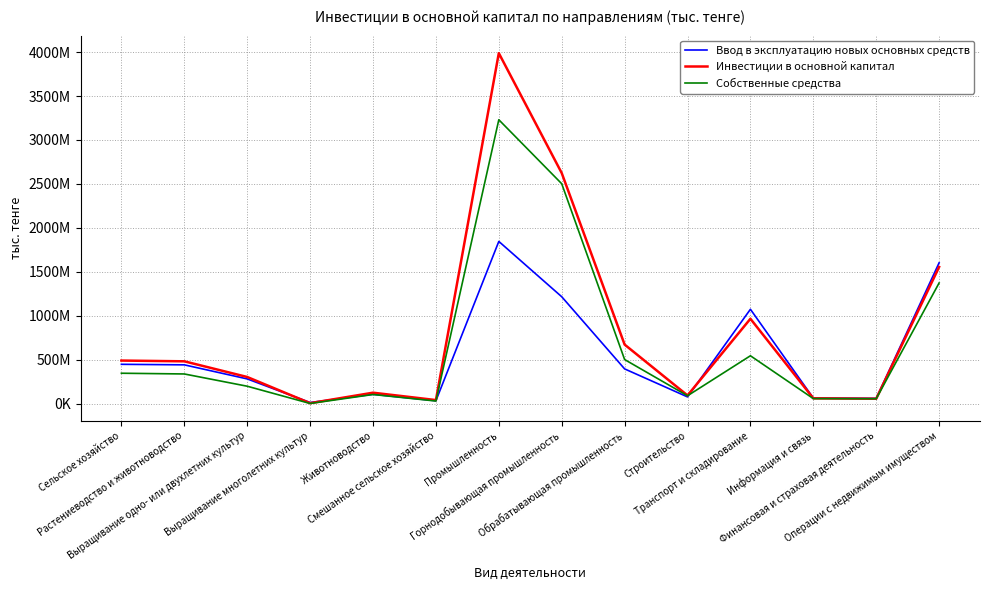

Does the chart have visible grid lines?

Yes